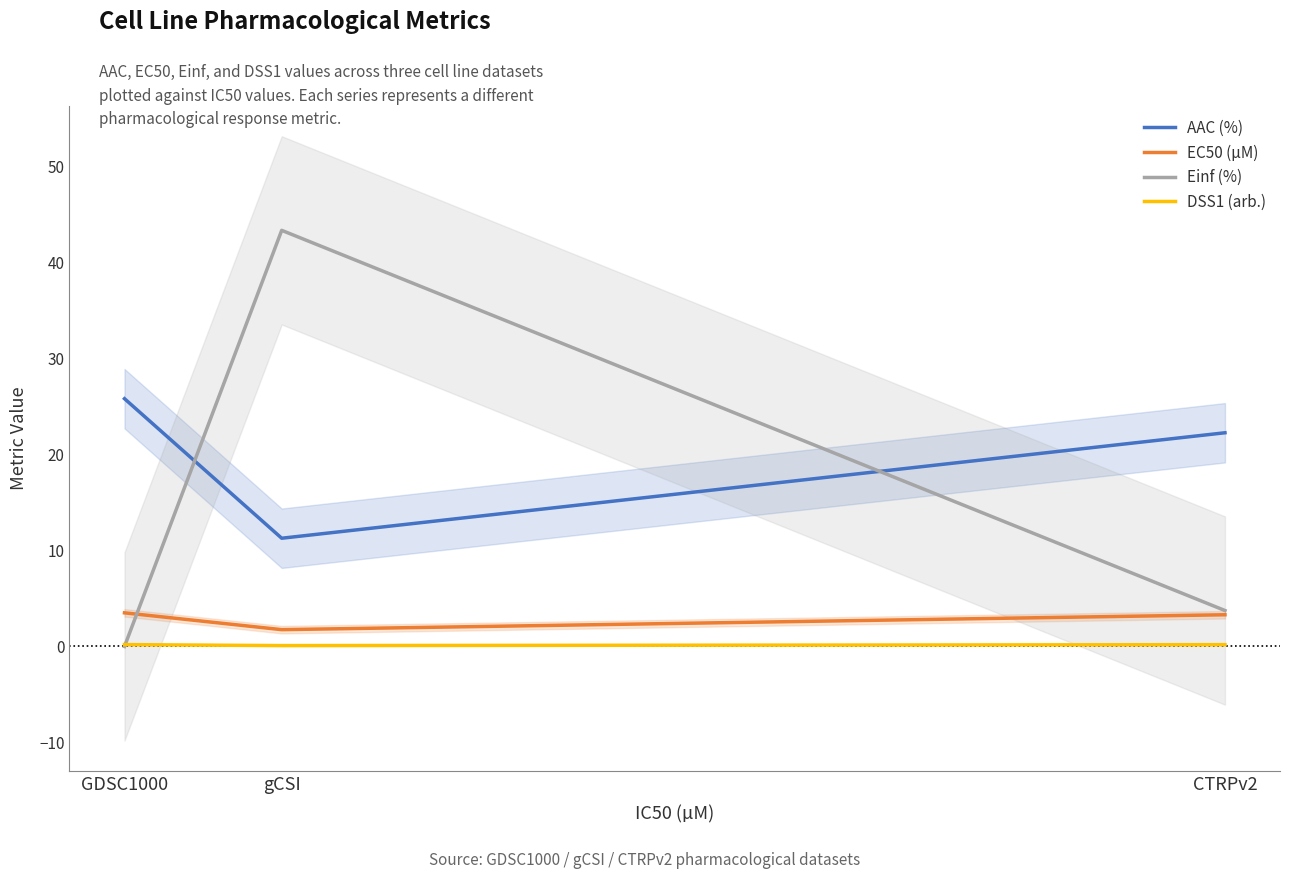

How many data points in Einf (%) are less than 3?

1